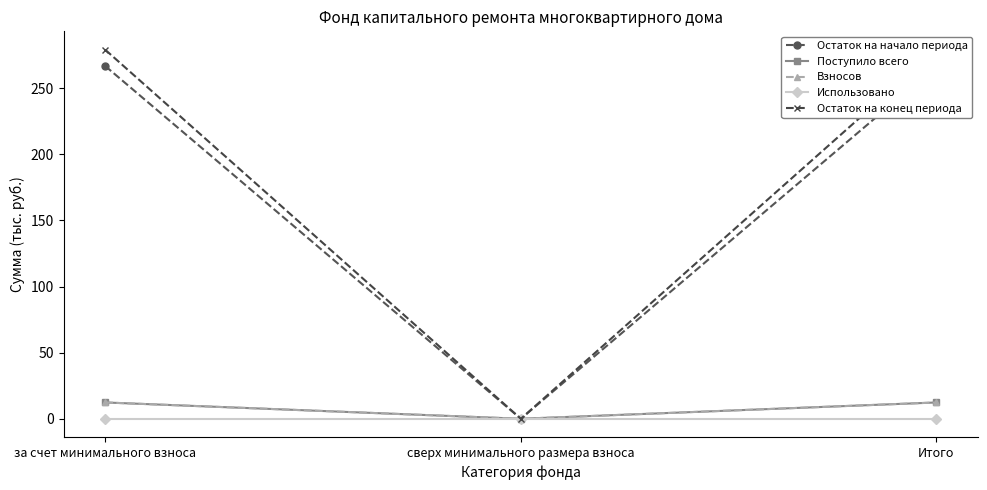

Rank the categories by Остаток на начало периода value from highest to lowest.

за счет минимального взноса, Итого, сверх минимального размера взноса